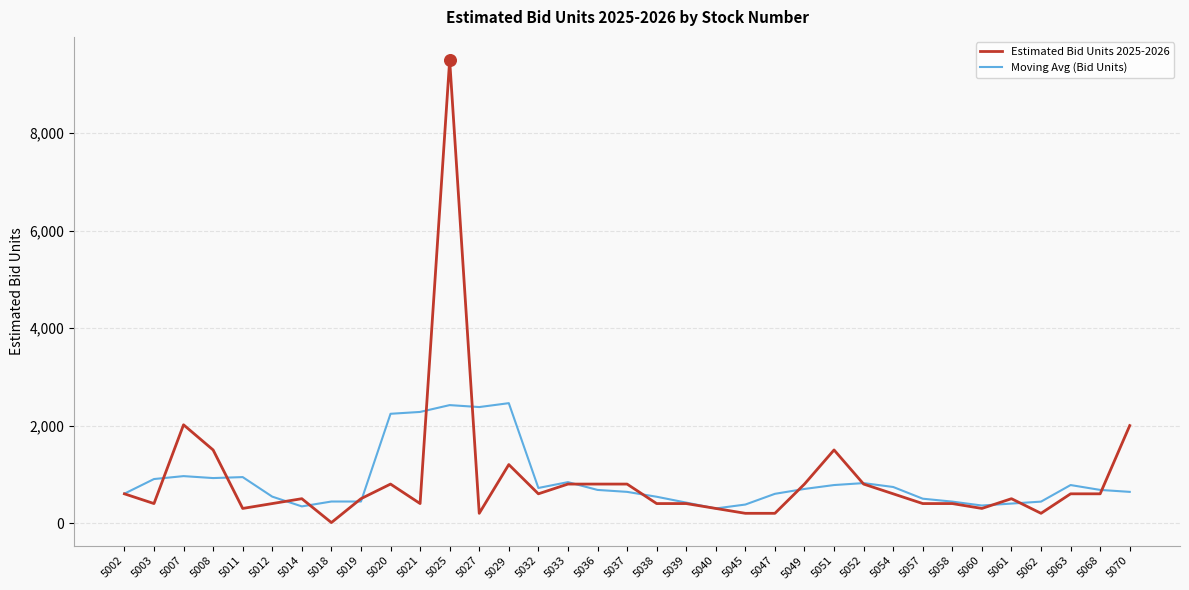

Is the value of Moving Avg (Bid Units) at 5027 greater than the value of Estimated Bid Units 2025-2026 at 5061?

Yes